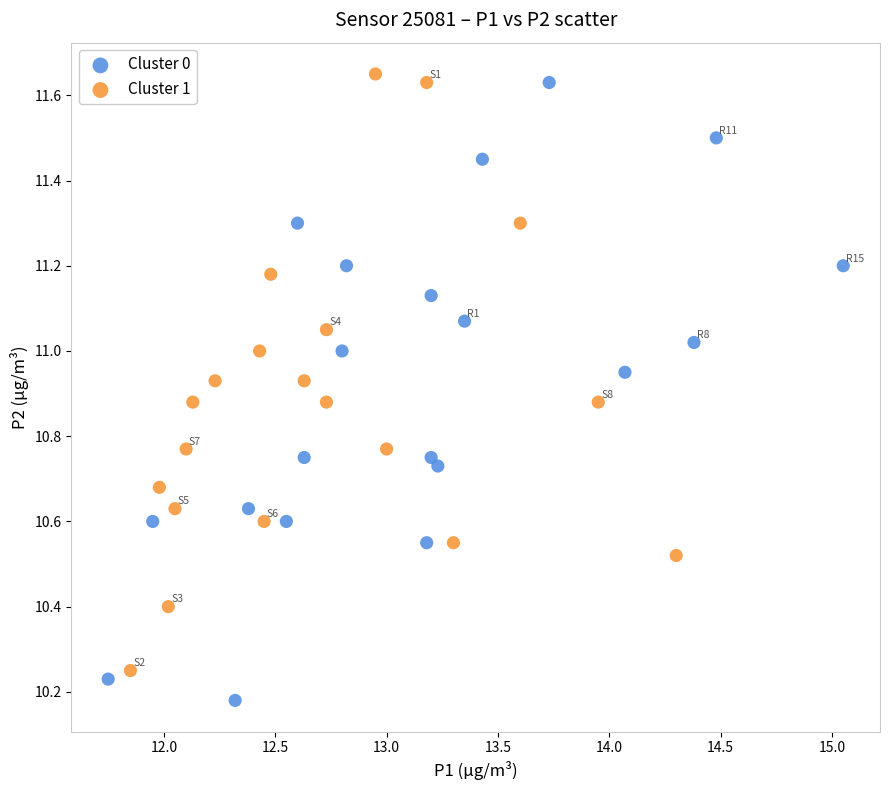

Which series contains the lowest Y value?

Cluster 0